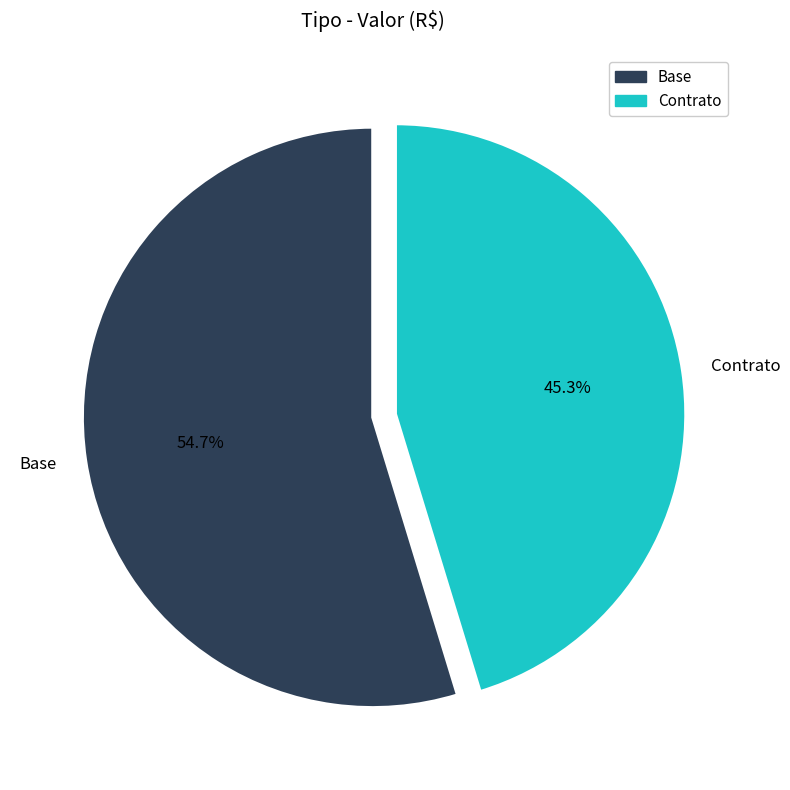

To the nearest percent, what is the average slice percentage?

50%